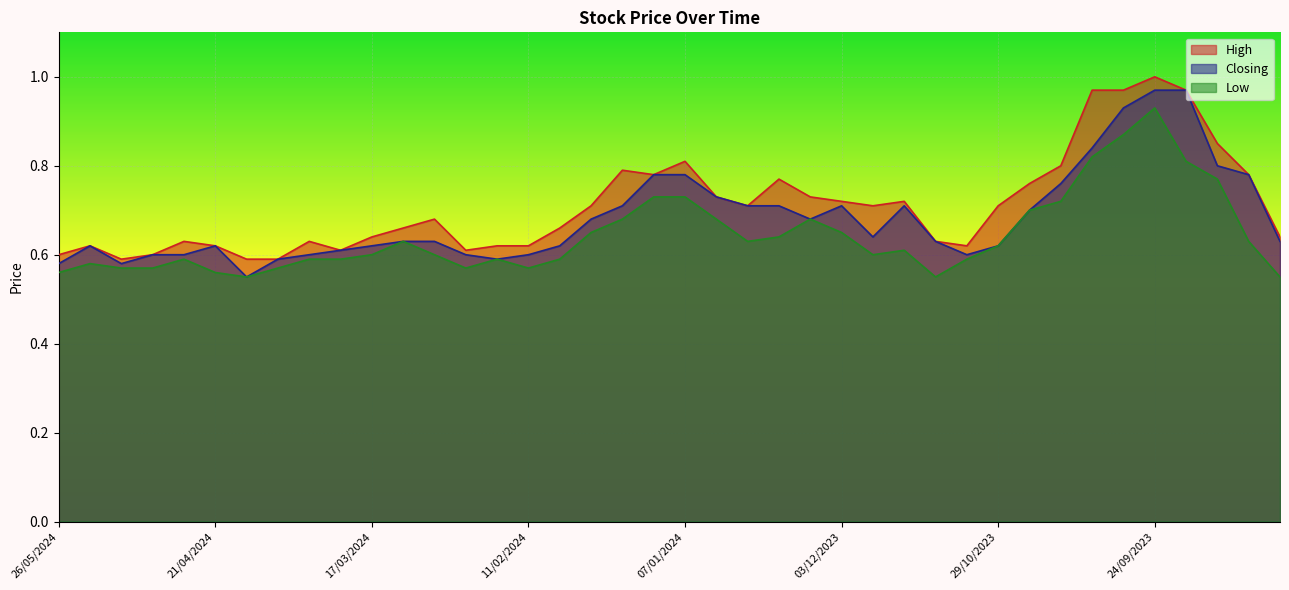

What is the sum of the Low values at 10/09/2023 and 26/05/2024?

1.3